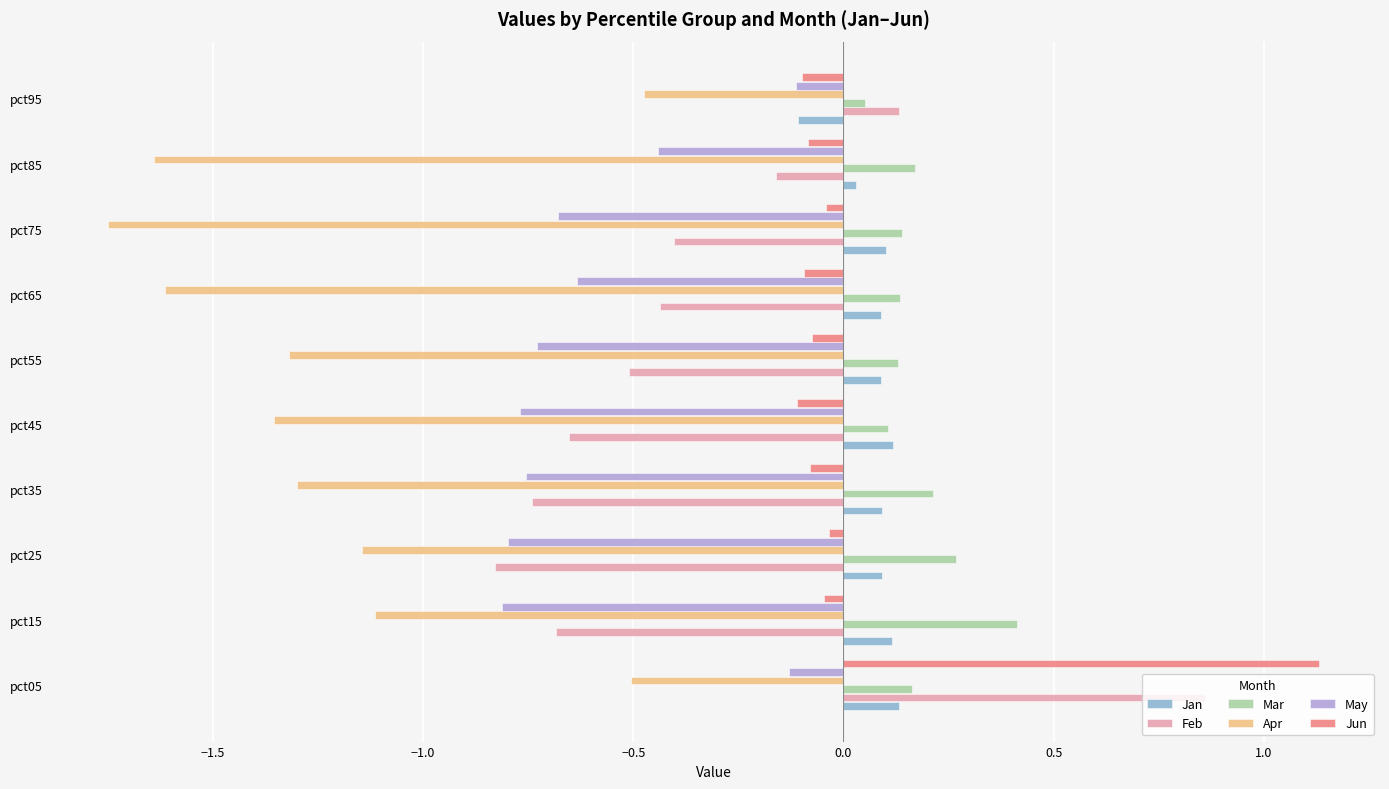

Which category has the highest value across all series?

pct05